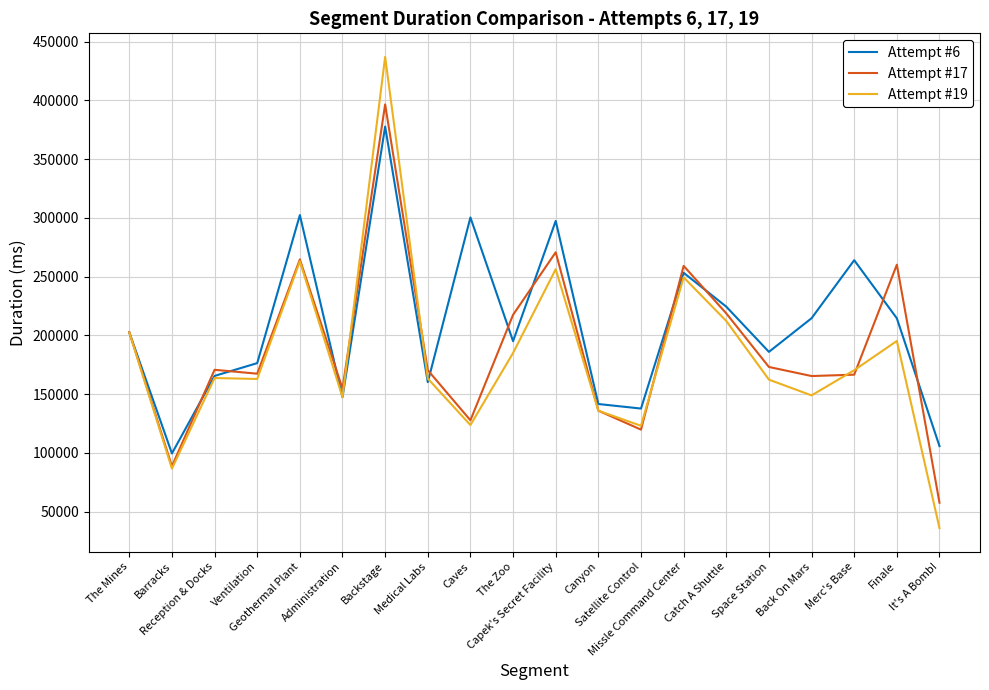

What is the smallest value displayed?

36066